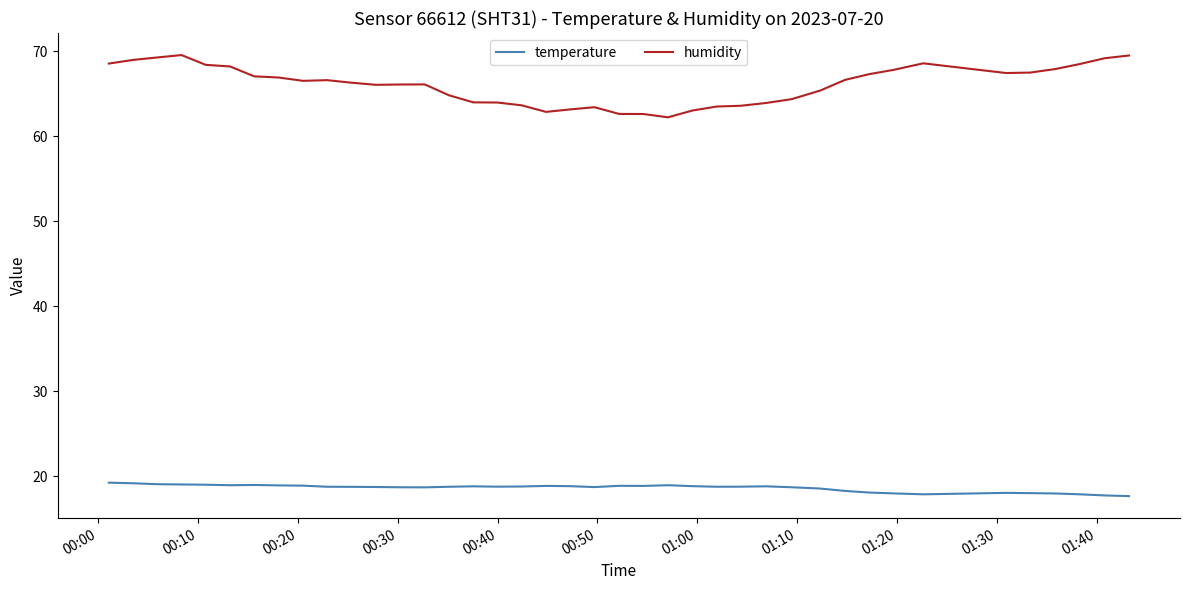

List the series in order of their overall mean, highest first.

humidity, temperature